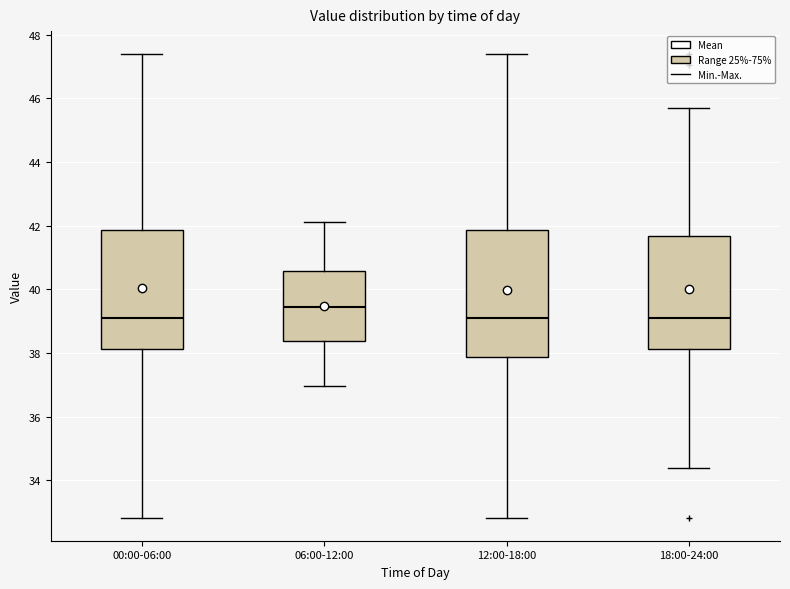

Where does the lower whisker of the box for 06:00-12:00 end on the y-axis? The values are not printed on the chart, so give them approximately, as read against the axis.

37.0